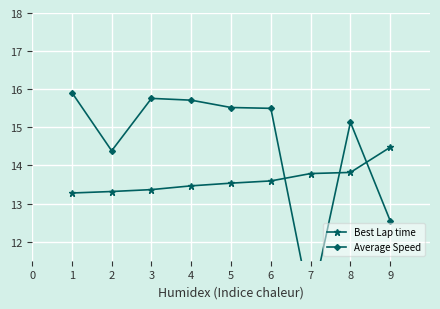

True or false: Average Speed has more than 2 interior local peaks.

False